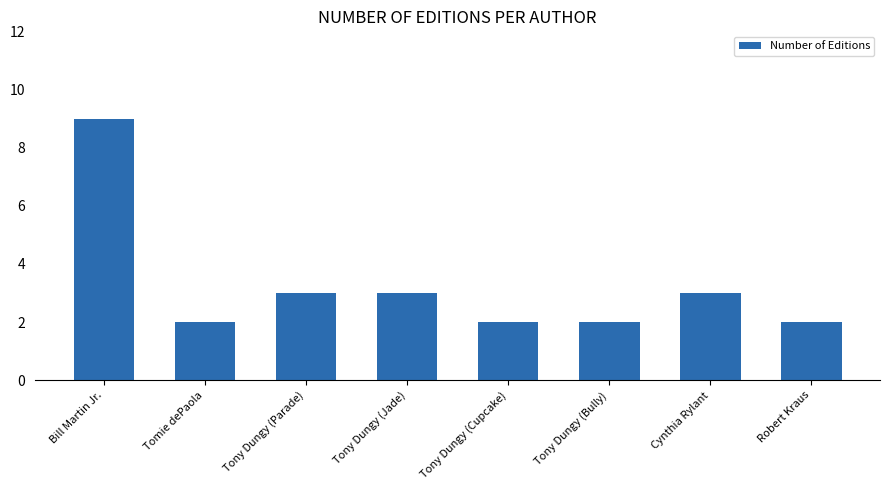

Are the bars horizontal?

No